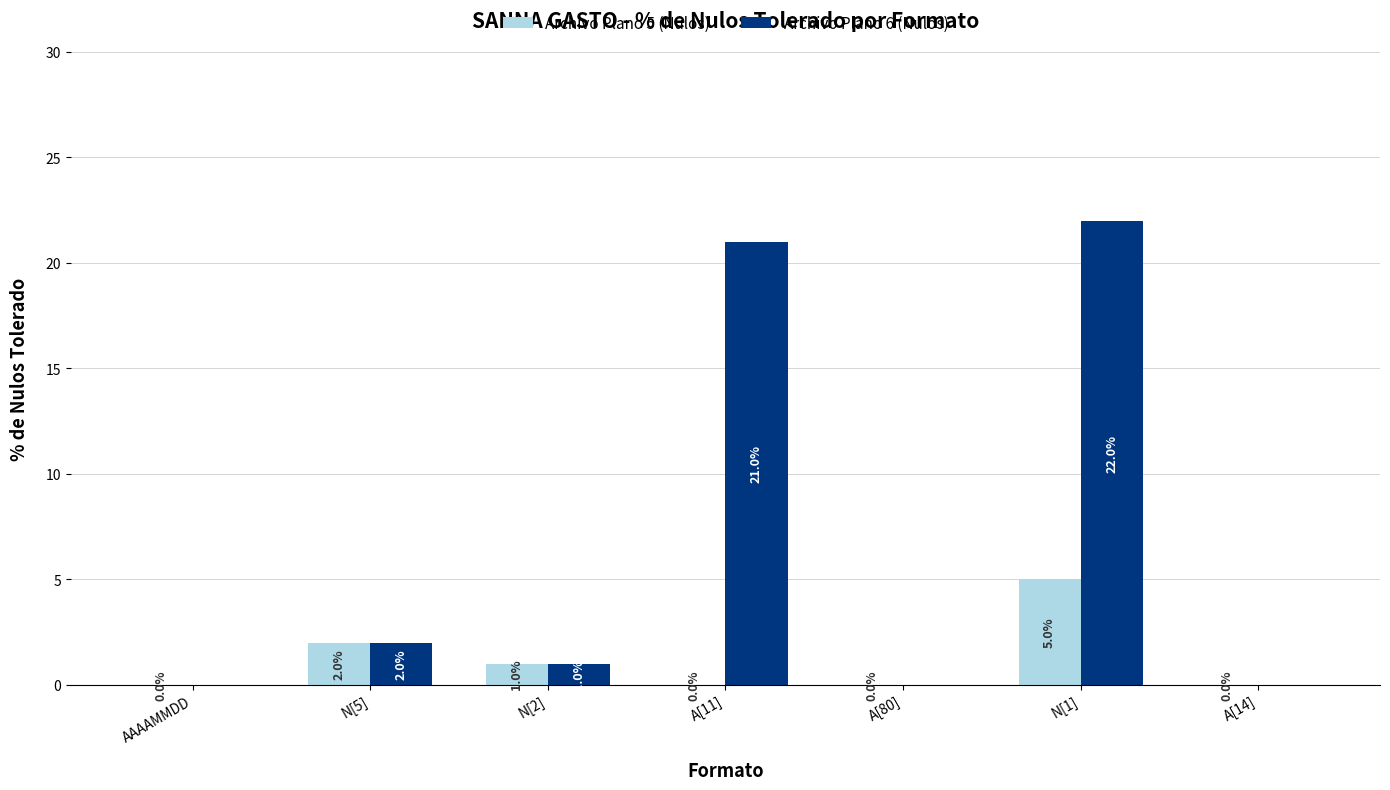

Is the value of Archivo Plano 5 (Nulos) at A[80] greater than the value of Archivo Plano 6 (Nulos) at N[2]?

No